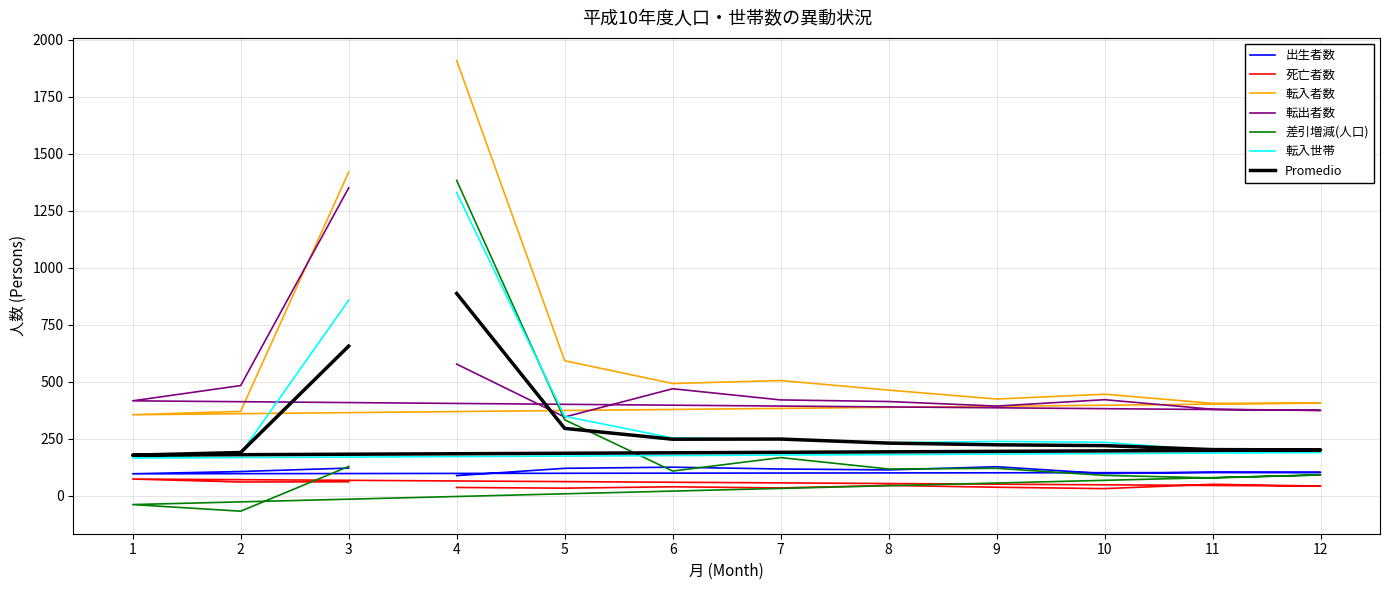

Is this an area chart (filled region under the line)?

No